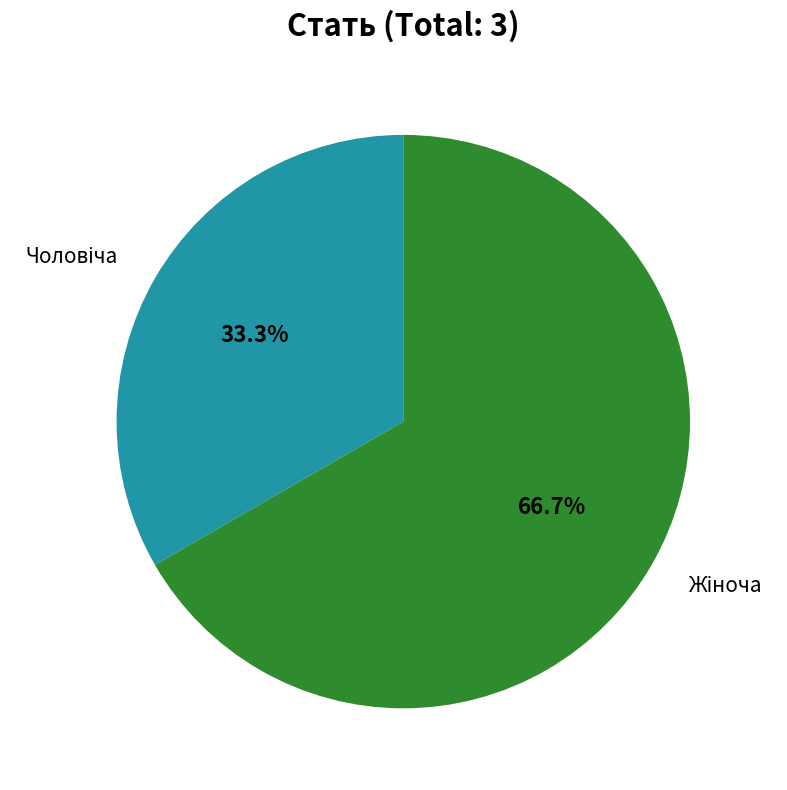

Does any single category account for the majority?

Yes